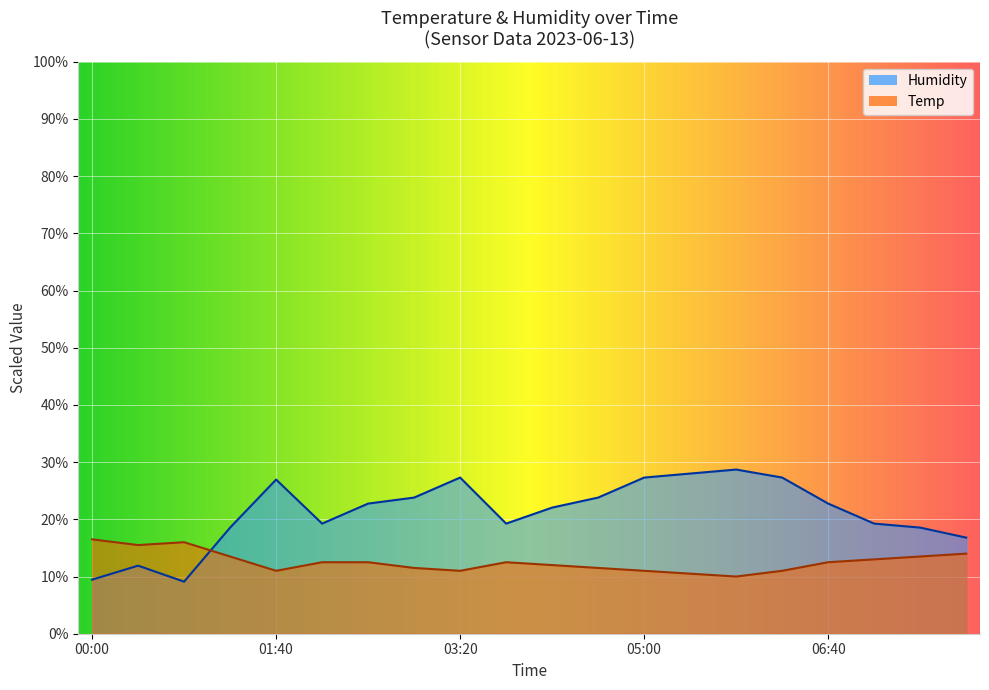

Count the number of categories in the chart.

20